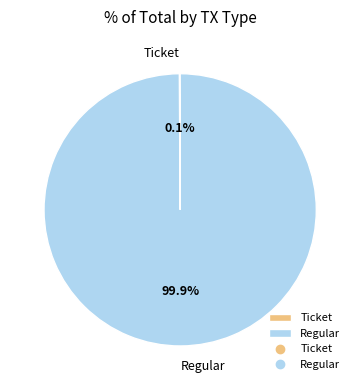

Is there a majority slice in this chart?

Yes